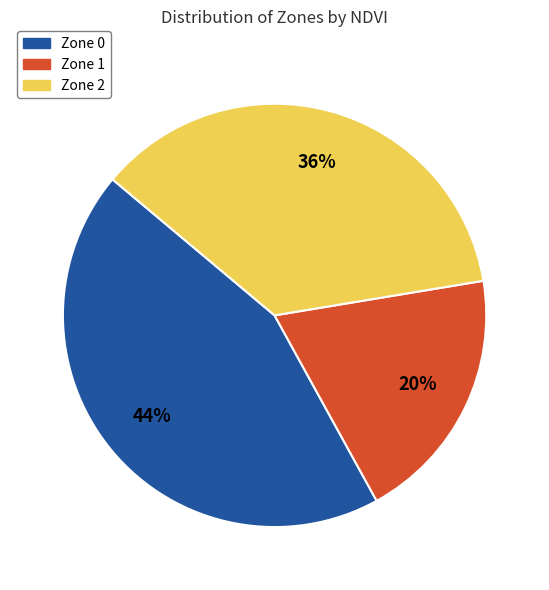

Combined, do Zone 0 and Zone 1 account for over 50%?

Yes